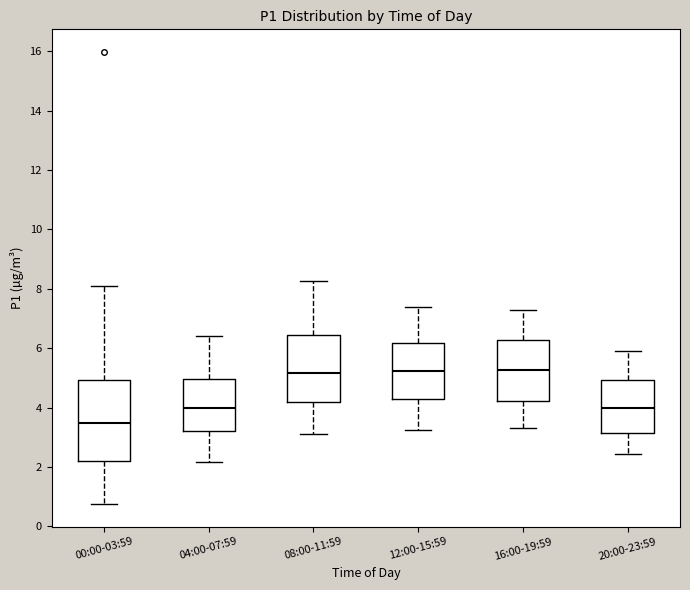

Where does the lower whisker of the box for 00:00-03:59 end on the y-axis? The values are not printed on the chart, so give them approximately, as read against the axis.

0.8